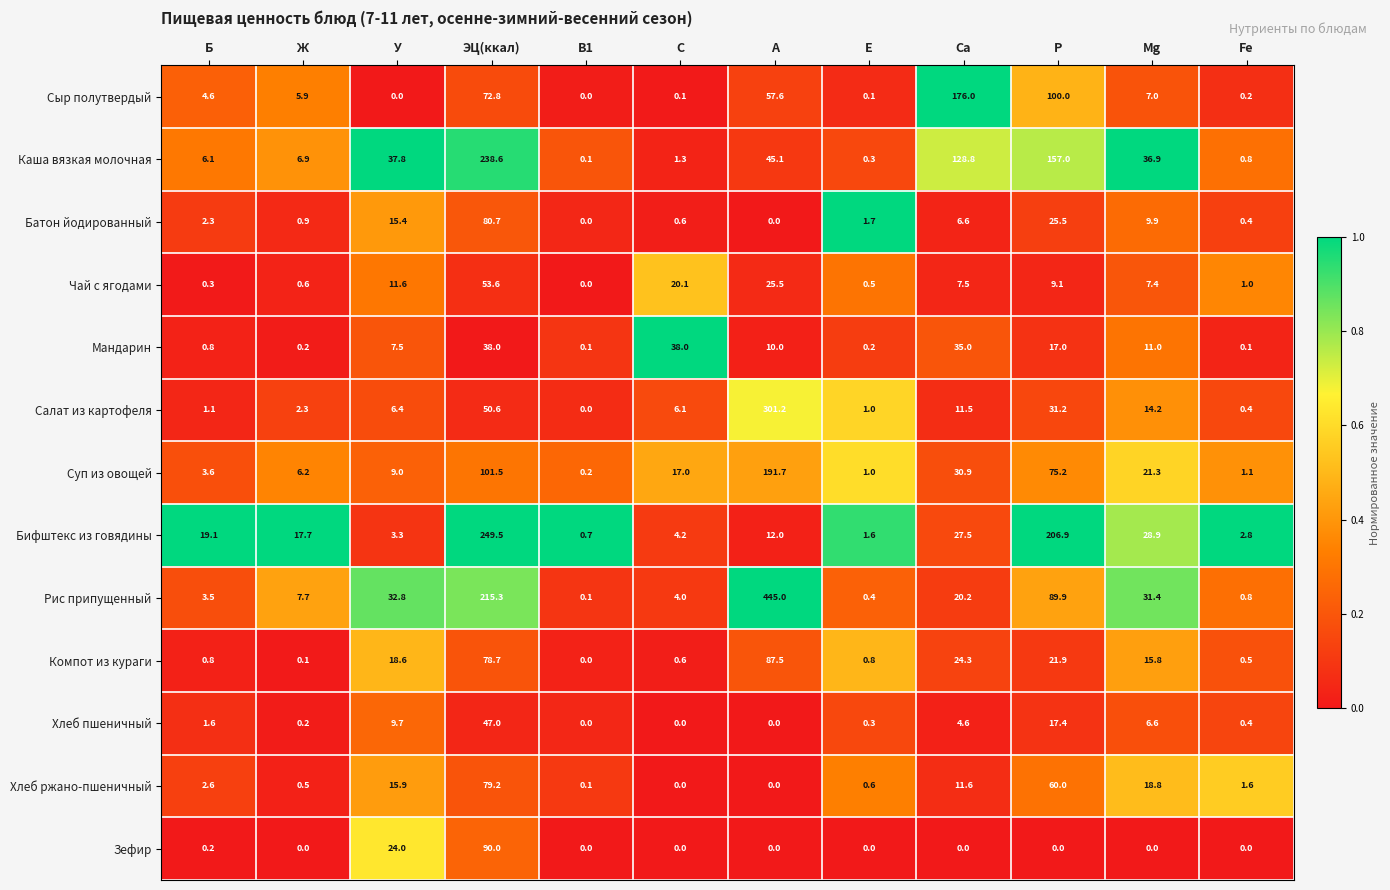

What is the difference between the maximum and second lowest values in the Рис припущенный series?

444.6